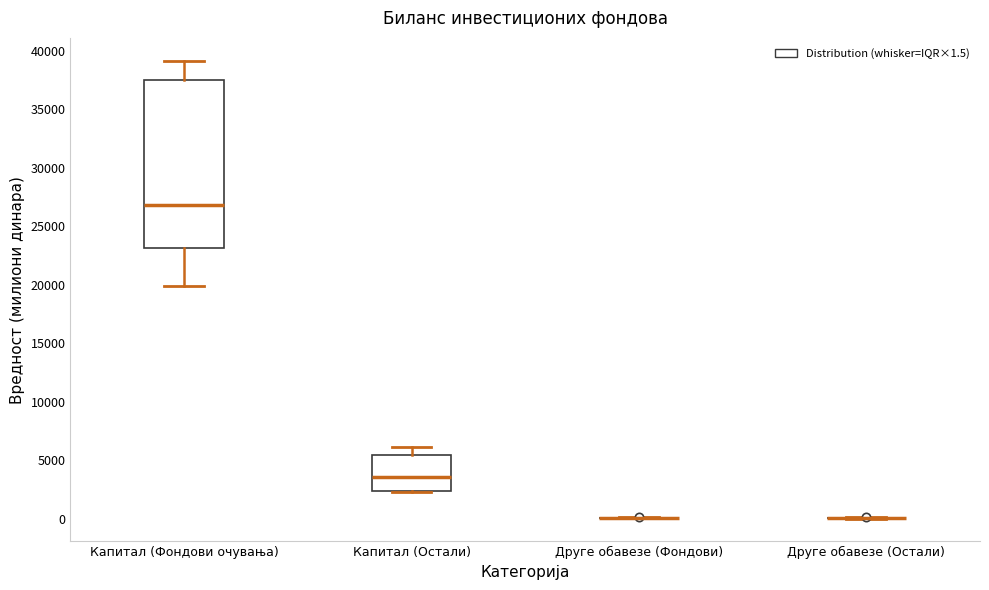

Reading left to right, transcribe this box plot: for each box, give where its median line is, the range the box spans, and where its two whiskers end, as read against the y-axis. The values are not printed on the chart, so give them approximately, as read against the axis.

Капитал (Фондови очувања): median 27000, box 23000 to 37500, whiskers 20000 to 39000
Капитал (Остали): median 3500, box 2500 to 5500, whiskers 2000 to 6000
Друге обавезе (Фондови): box collapsed to a line at 0, whiskers 0 to 0
Друге обавезе (Остали): box collapsed to a line at 0, whiskers 0 to 0